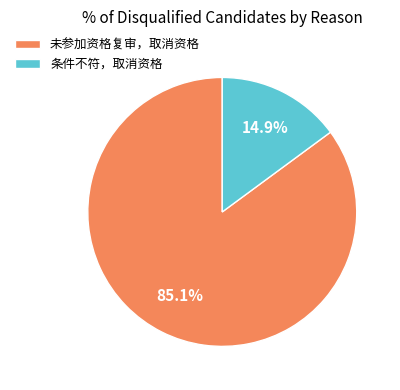

Does any single category account for the majority?

Yes